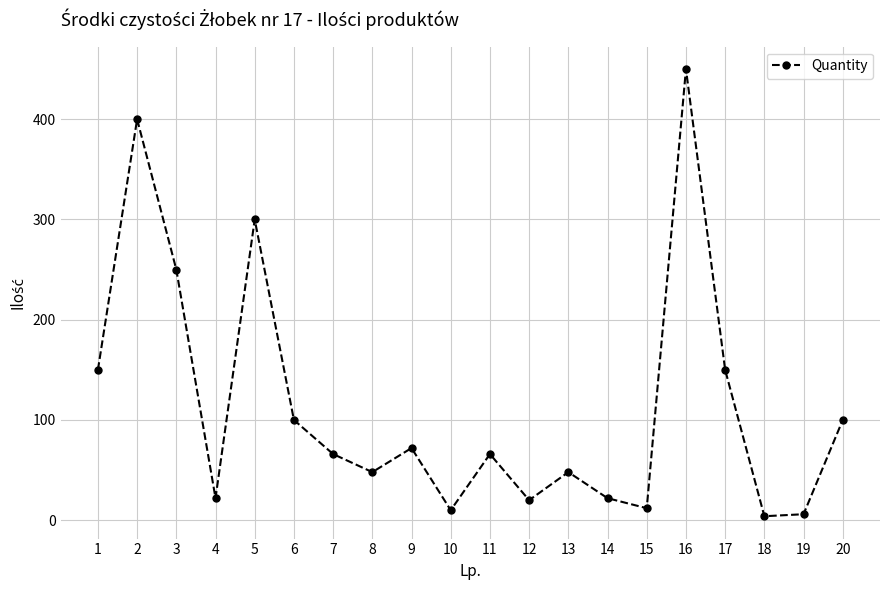

True or false: the data shows 241 at 16.

False